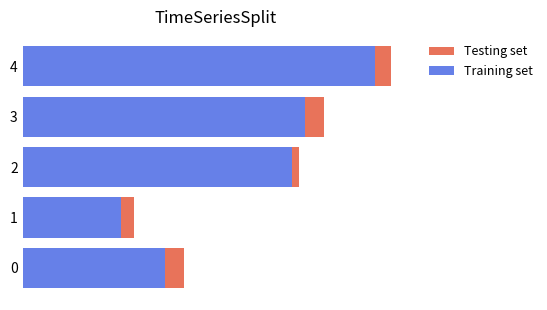

What are all the series names shown in the legend?

Testing set, Training set